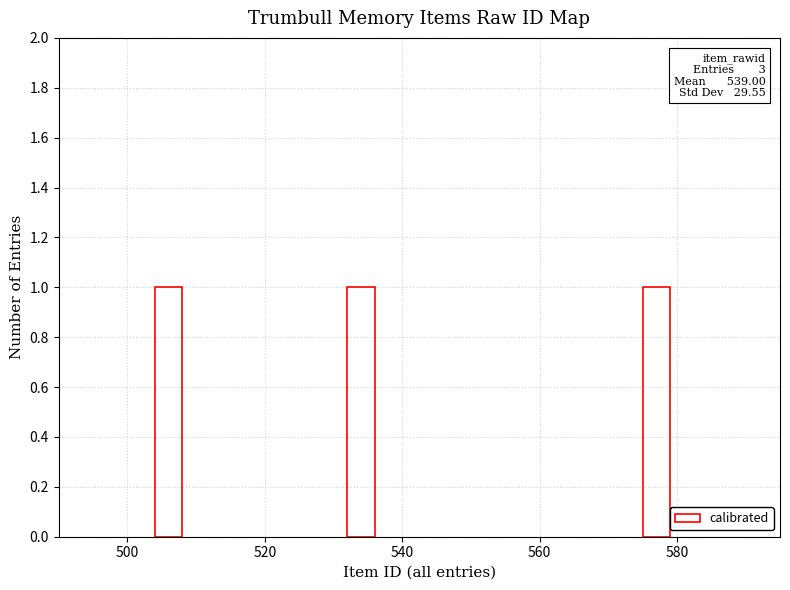

What is the greatest value displayed?

577